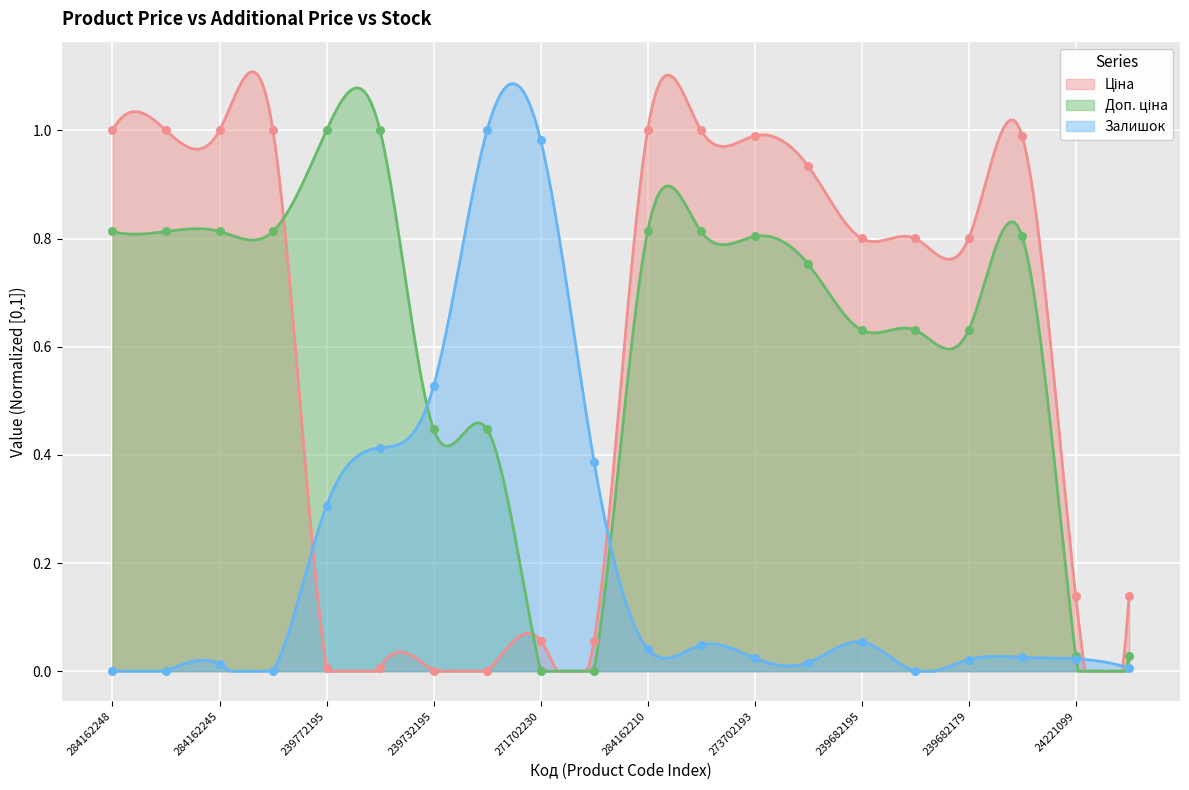

What is the total value across all series at 239682179?

1.5